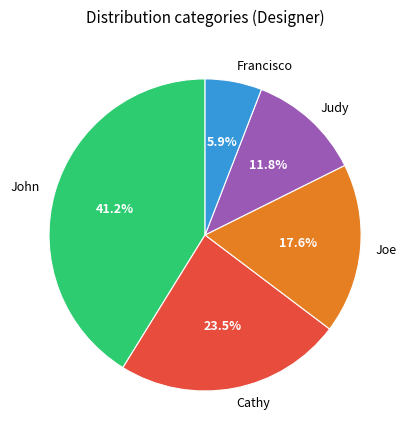

What percentage do Francisco and Joe together represent?

23.5%